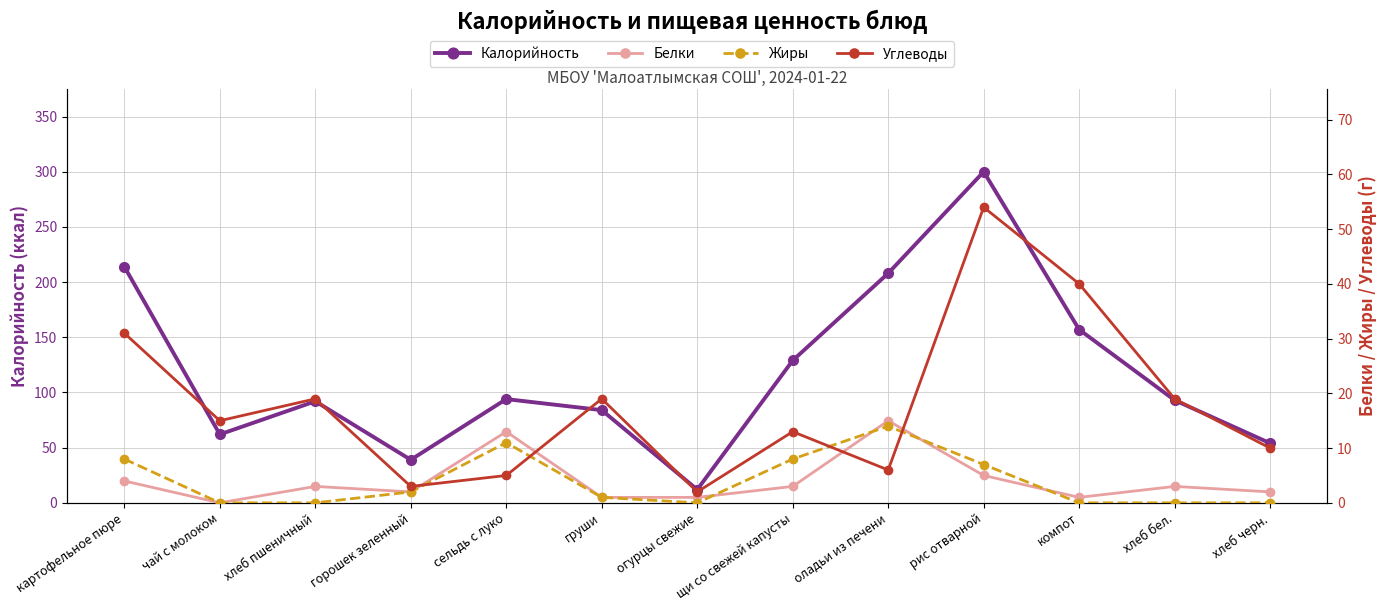

Between which two adjacent categories do Белки and Углеводы first intersect?

горошек зеленный and сельдь с луко